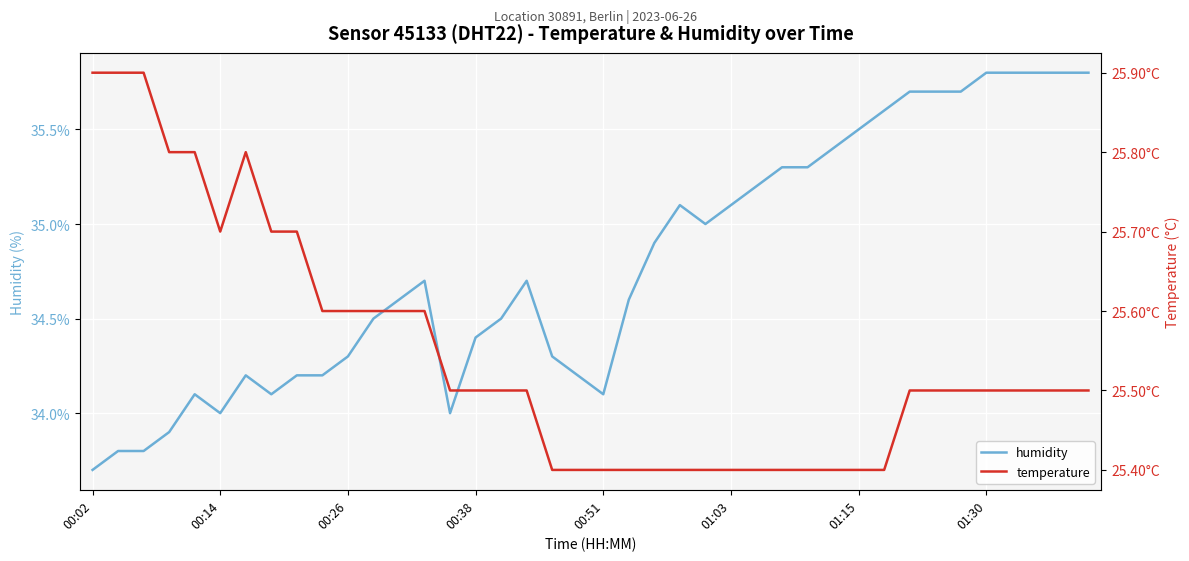

Which series has the largest range (max minus min)?

humidity